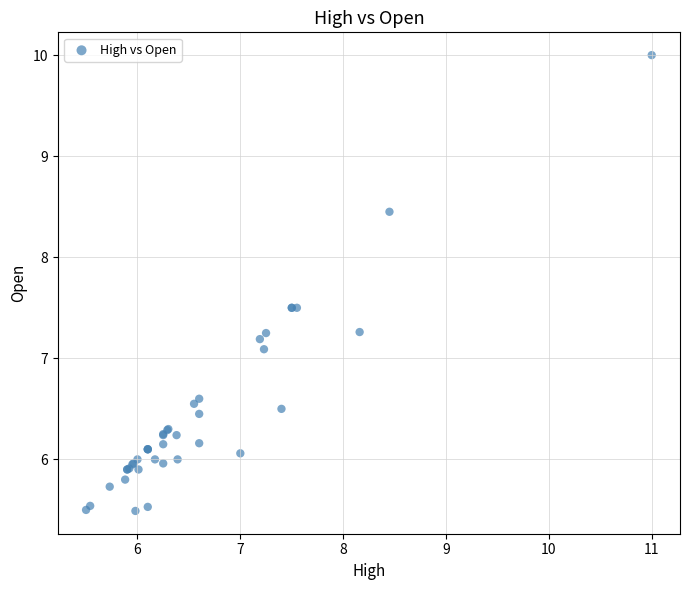

What Y value in the scatter plot is closest to 7?

7.1